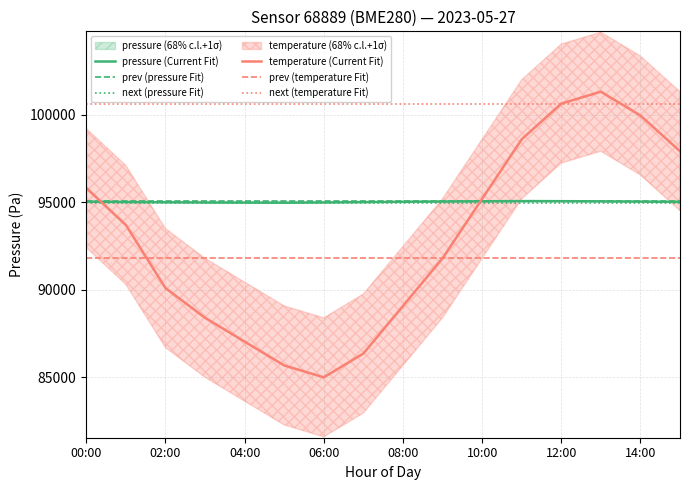

True or false: next (pressure Fit) has more than 0 points higher than both neighbors.

False